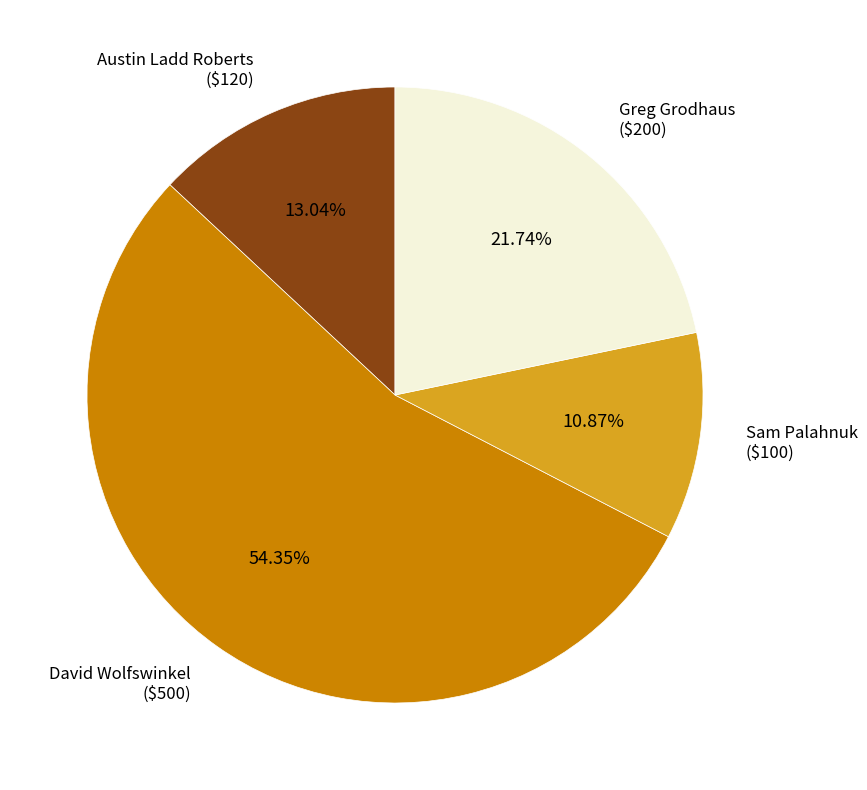

Is there any slice that represents more than half of the pie?

Yes